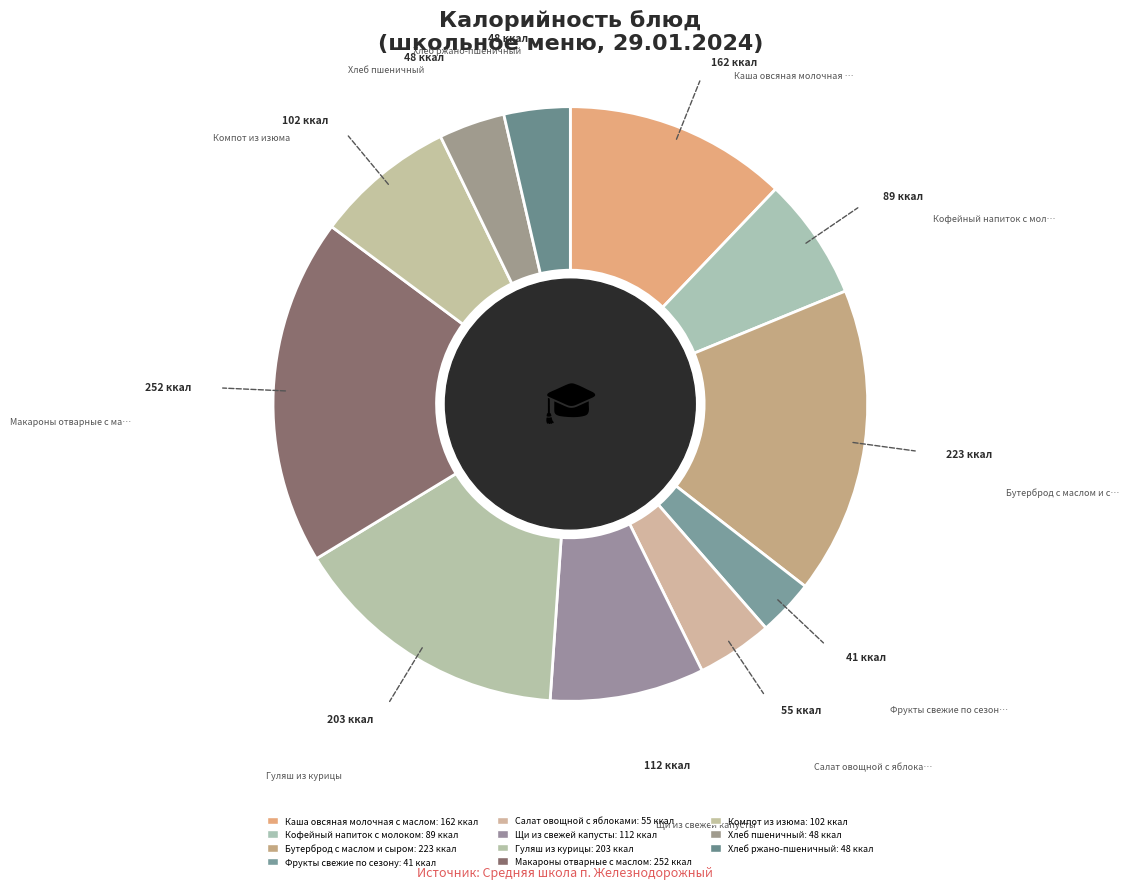

How many segments does this pie chart have?

11